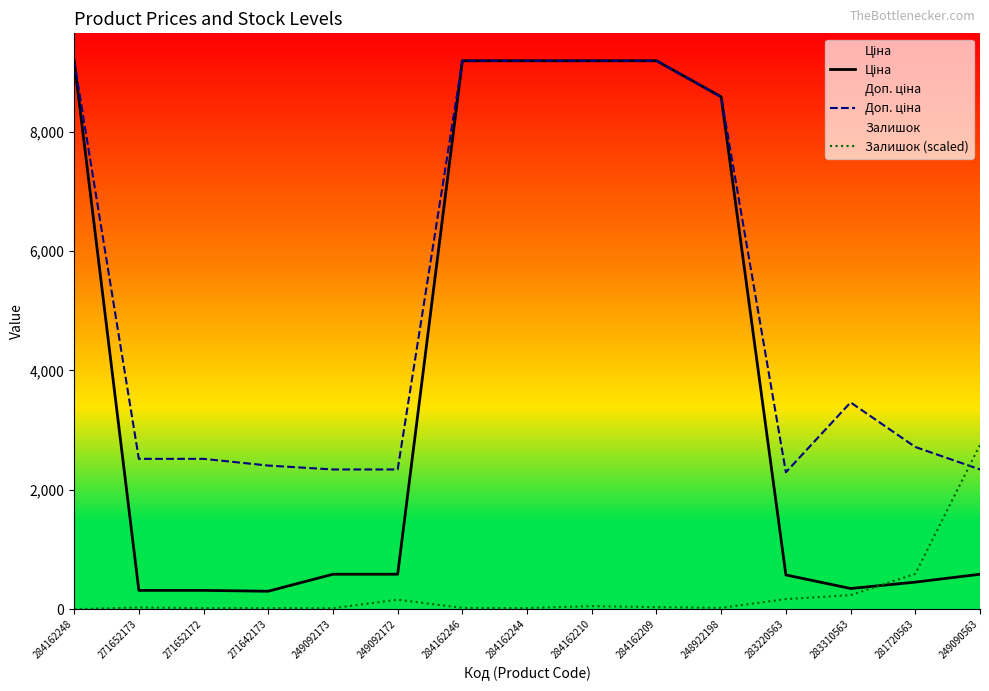

What is the label of the 8th point from the right?

284162244